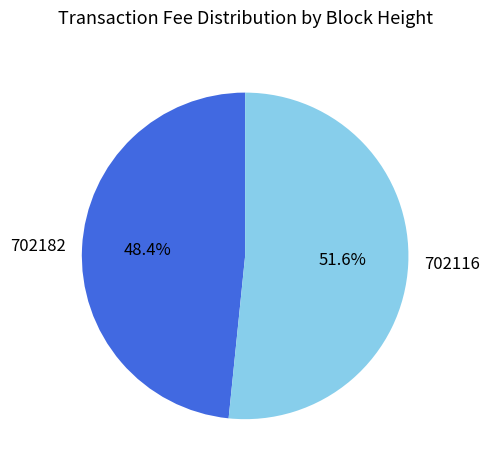

Do 702182 and 702116 together represent more than half of the pie?

Yes